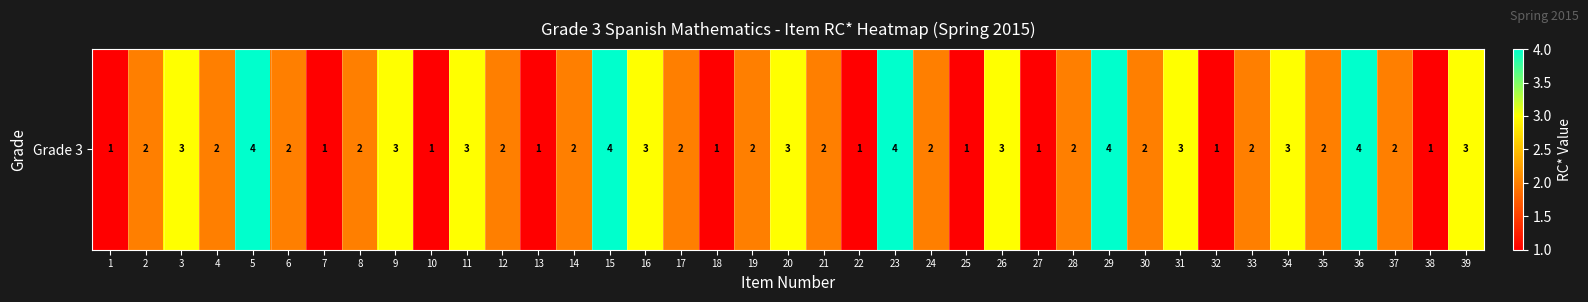

What is the change in value from 28 to 38?

-1